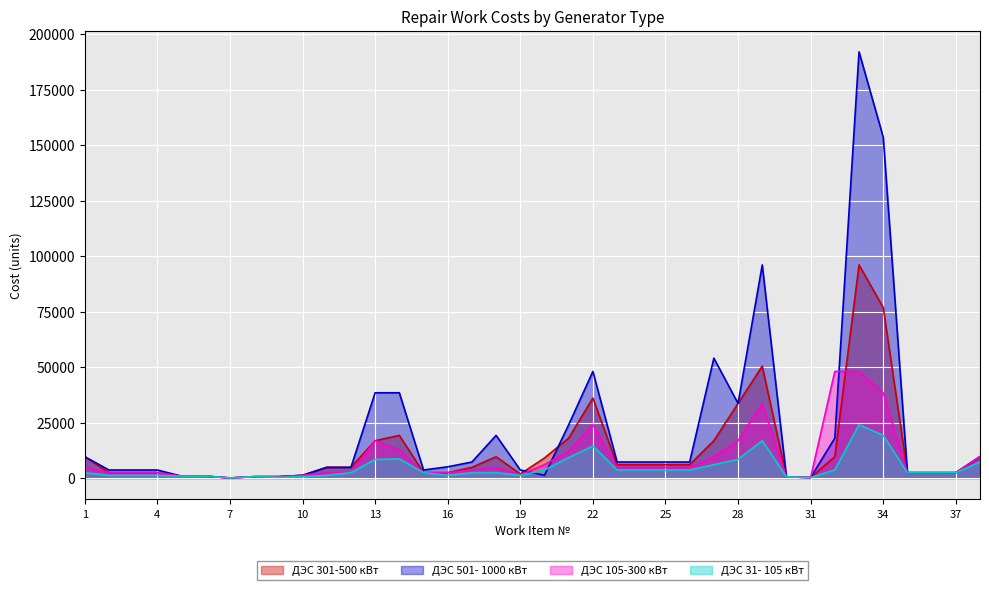

Where is the first local minimum for ДЭС 105-300 кВт?

7